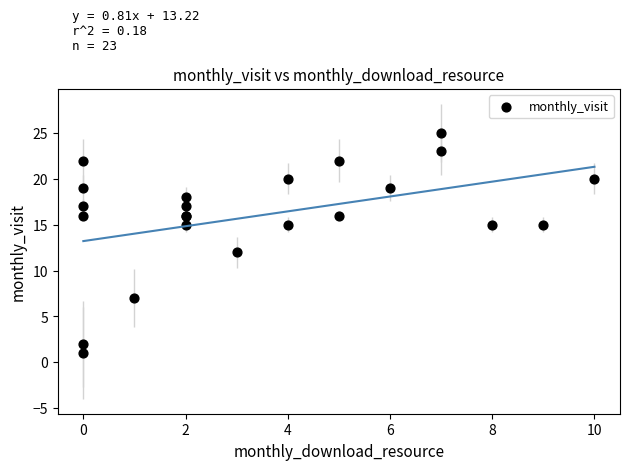

What Y value in the scatter plot is closest to 13?

12